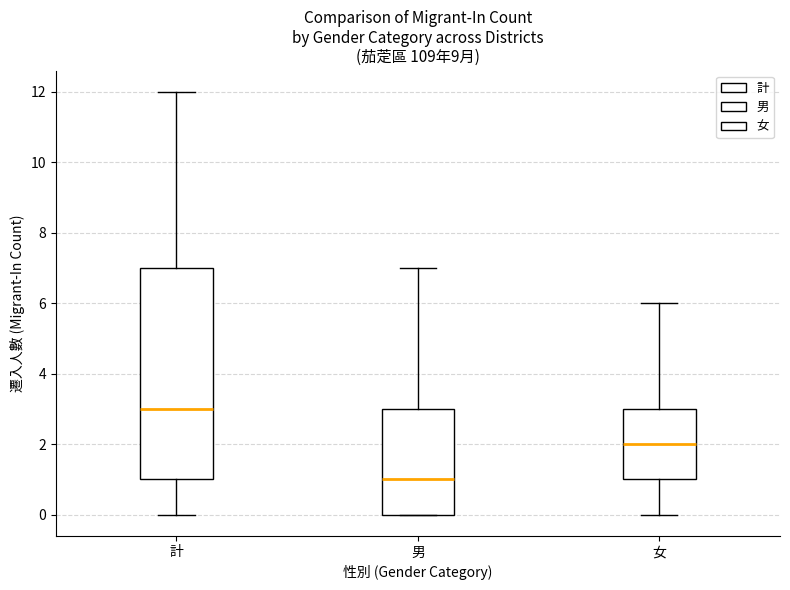

Comparing the boxes themselves (not the whiskers), which one is the tallest?

計